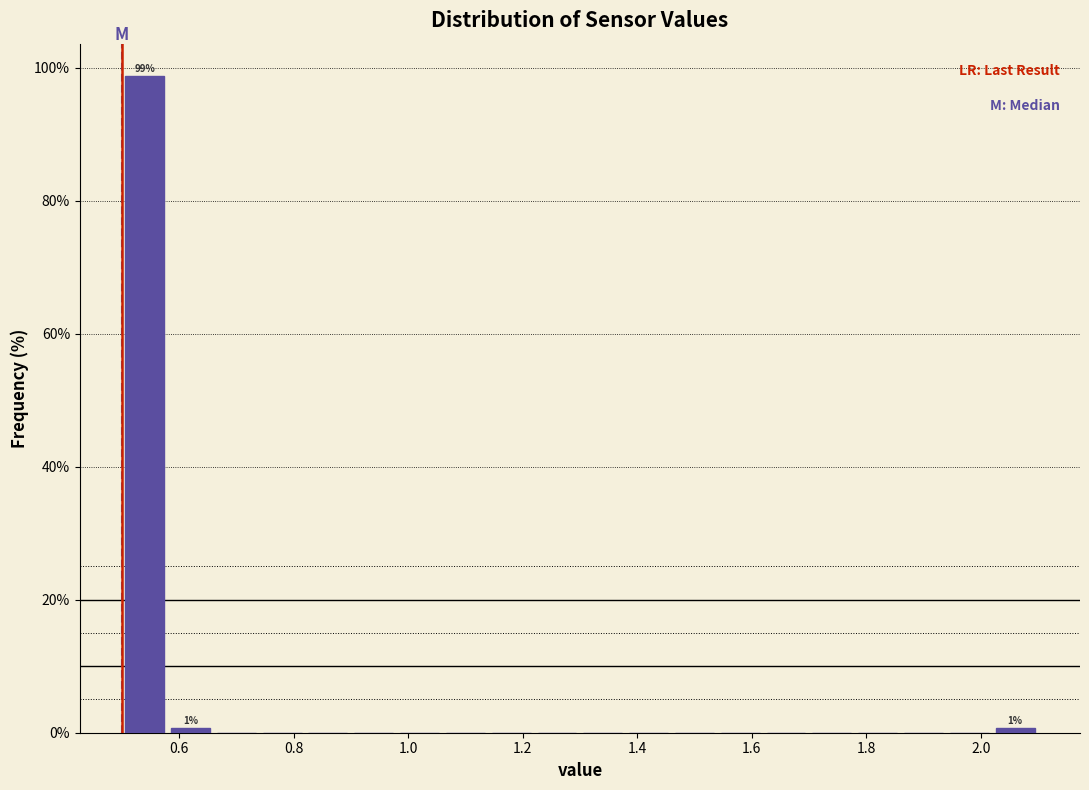

Over which range of the x-axis is the bar tallest?

0.50 to 0.58